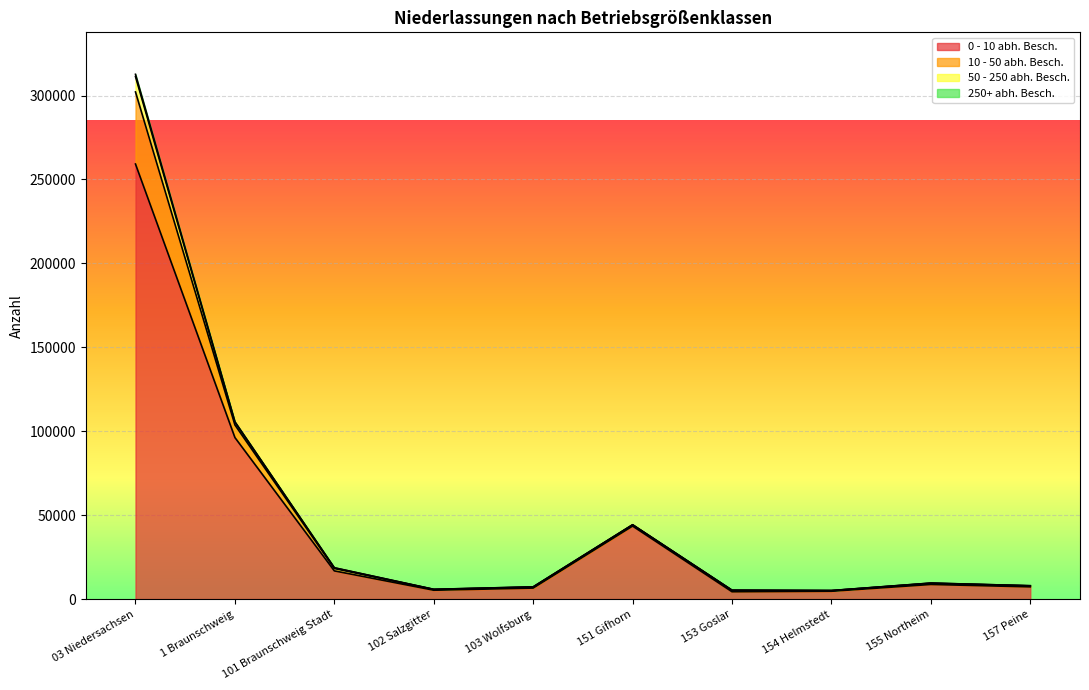

What is the smallest value displayed?

4347